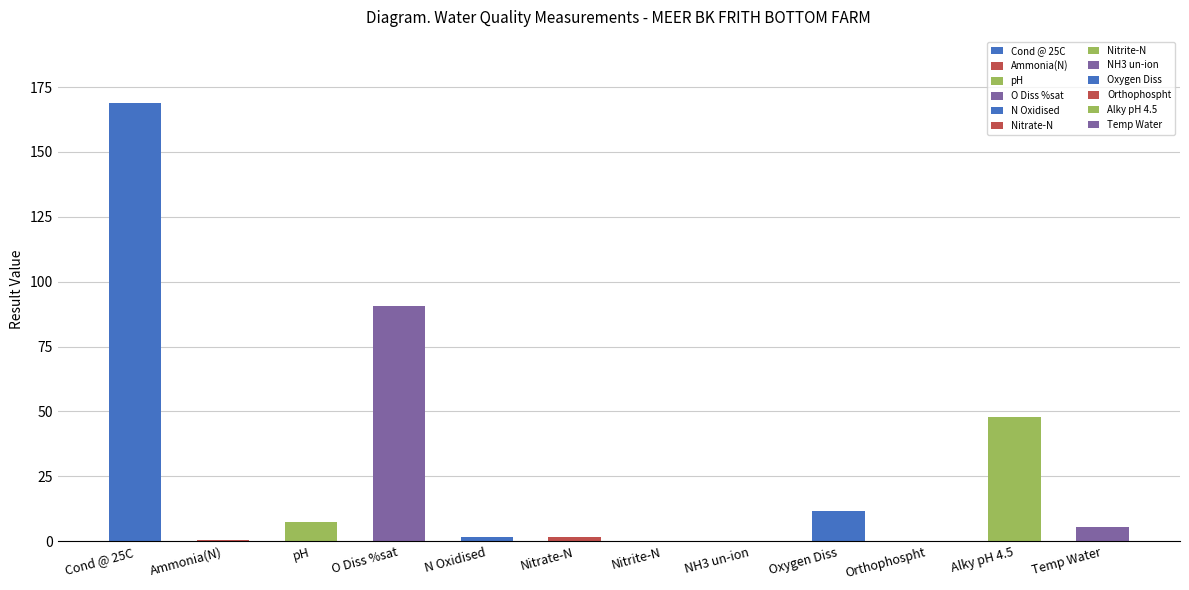

Reading left to right, what are all the values shown in this chart?

Cond @ 25C=169.0	Ammonia(N)=0.5	pH=7.4	O Diss %sat=90.7	N Oxidised=1.5	Nitrate-N=1.5	Nitrite-N=0.0	NH3 un-ion=0.0	Oxygen Diss=11.5	Orthophospht=0.0	Alky pH 4.5=48.0	Temp Water=5.3